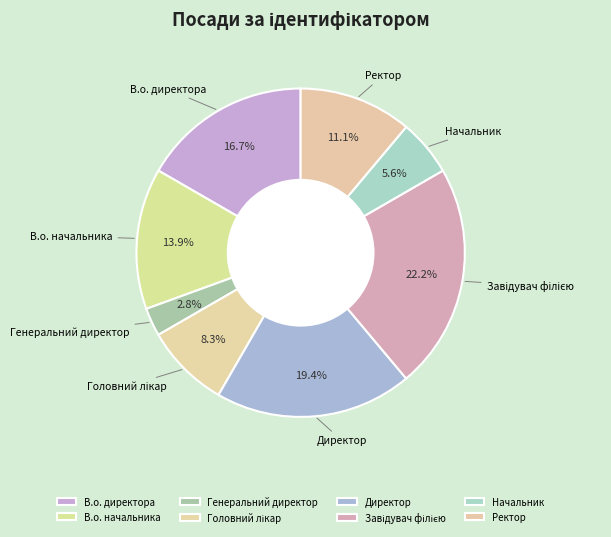

Does Генеральний директор represent more than half of the total?

No